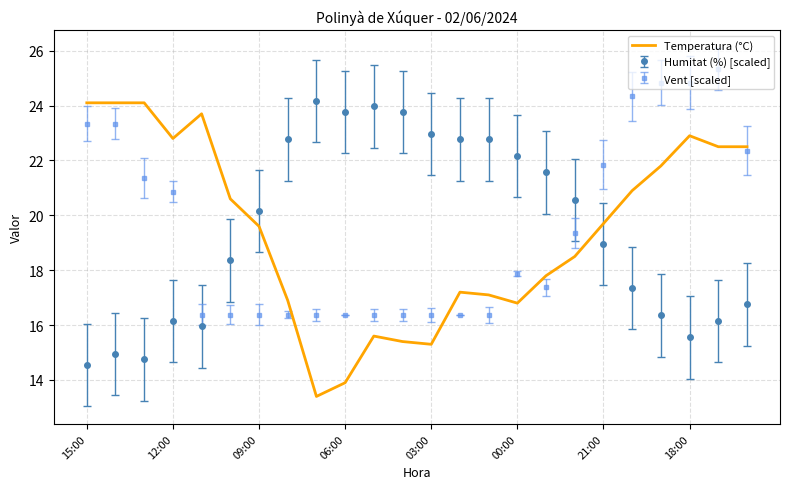

Which series ends up on top after the final intersection of Temperatura (°C) and Humitat (%) [scaled]?

Temperatura (°C)